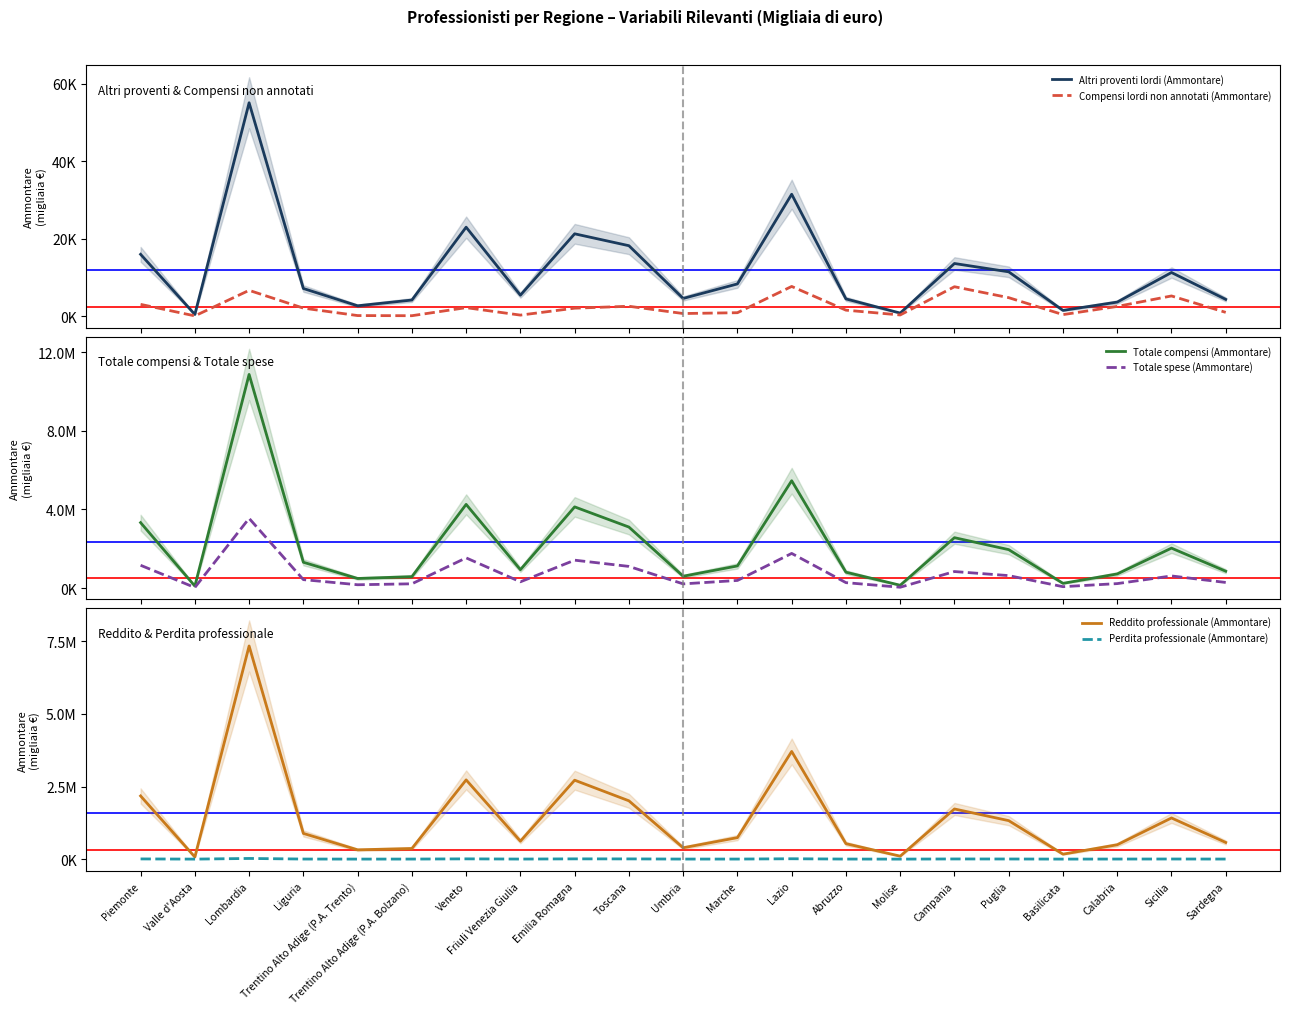

What is the difference between the maximum and second lowest values in the Perdita professionale (Ammontare) series?

22269